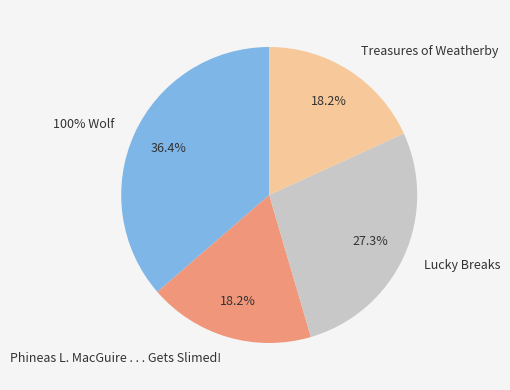

What percentage is NOT represented by Lucky Breaks?

72.7%